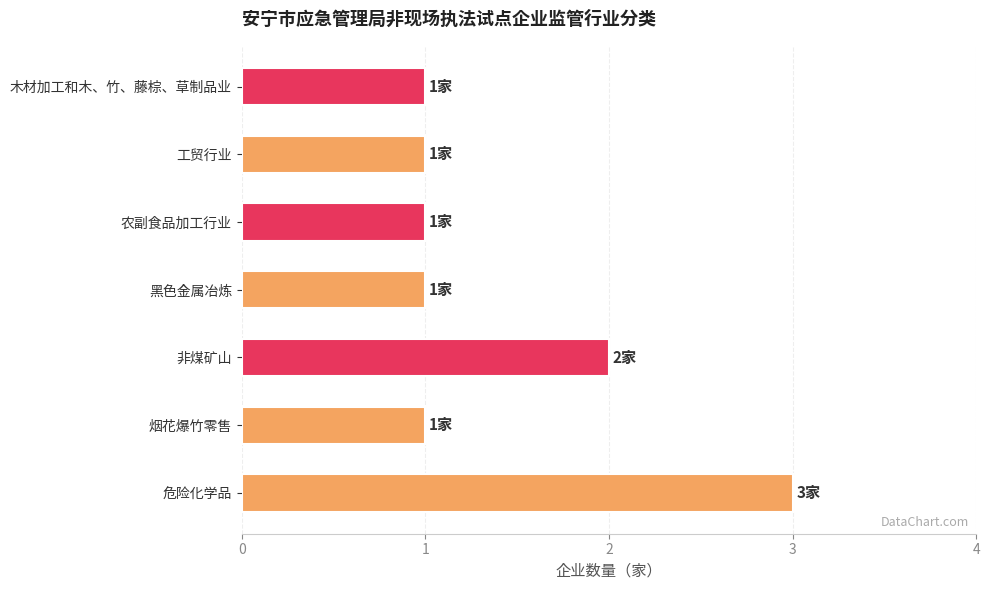

What is the difference between the maximum and minimum values?

2